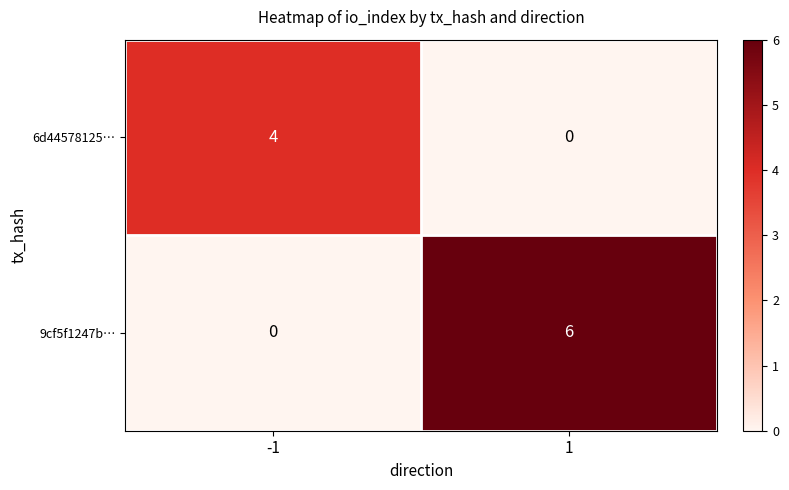

At how many categories does at least one series exceed 0?

2